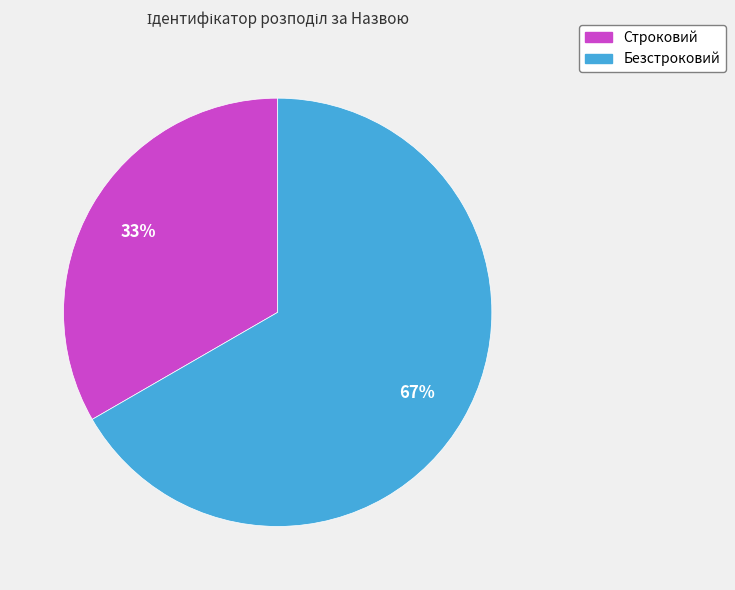

To the nearest percent, what is the combined percentage of Безстроковий and Строковий?

100%